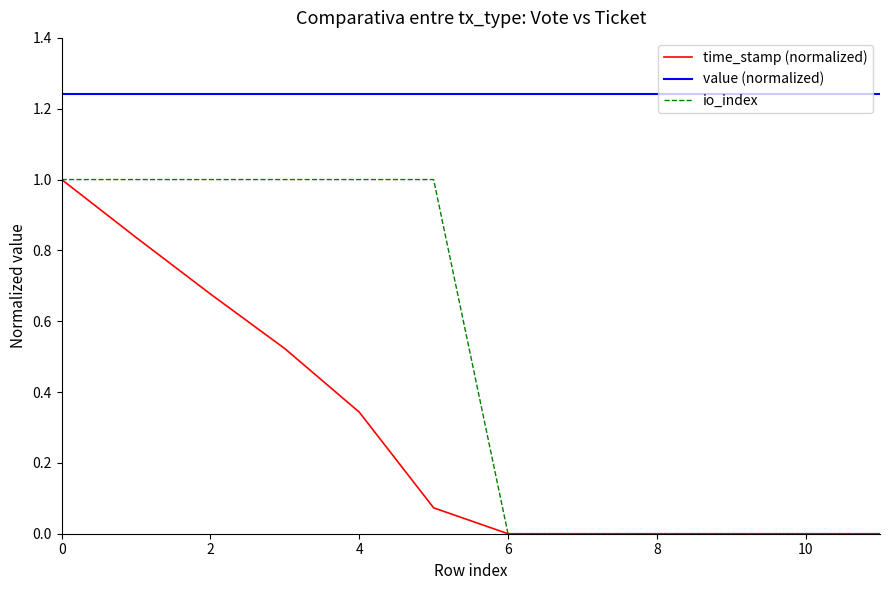

True or false: value (normalized) and io_index cross at least once.

False